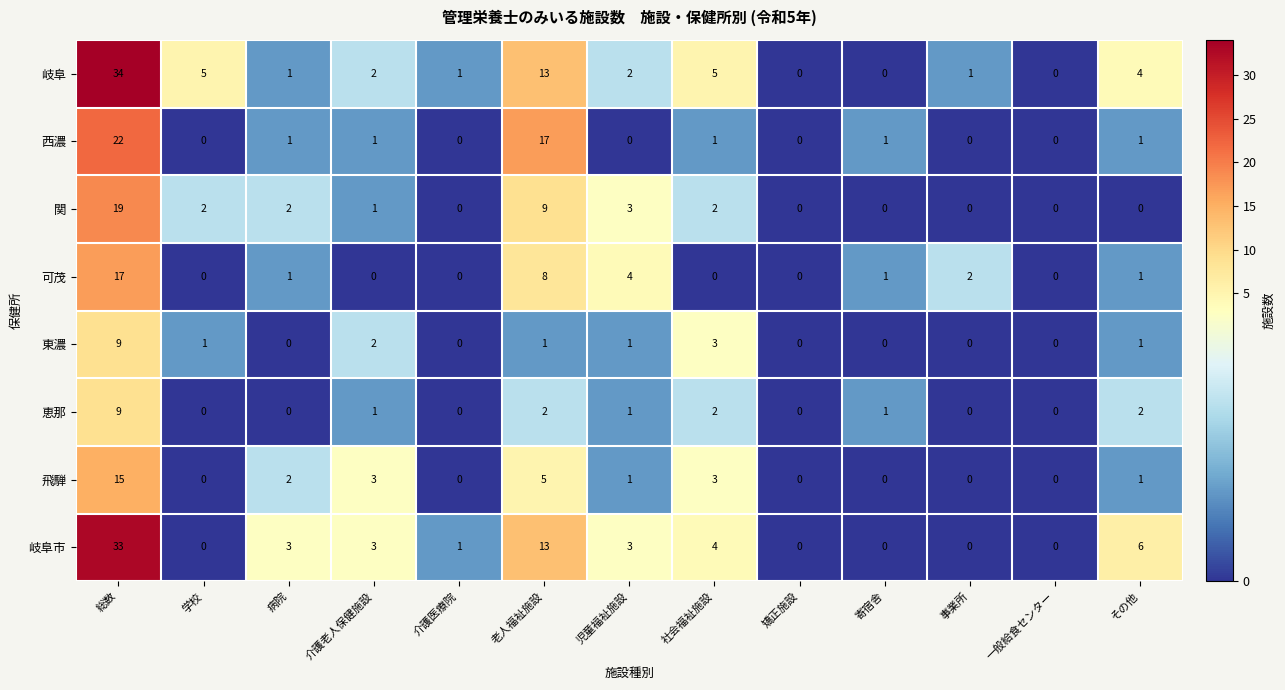

At which label is 飛騨 closest to 7?

老人福祉施設